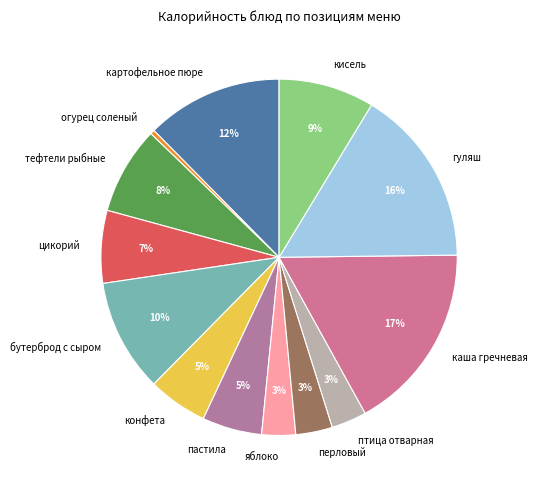

To the nearest percent, what is the difference between the огурец соленый and каша гречневая slice percentages?

17%